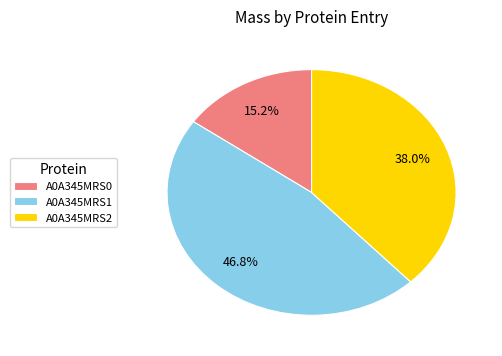

Rank the categories by value from lowest to highest.

A0A345MRS0, A0A345MRS2, A0A345MRS1